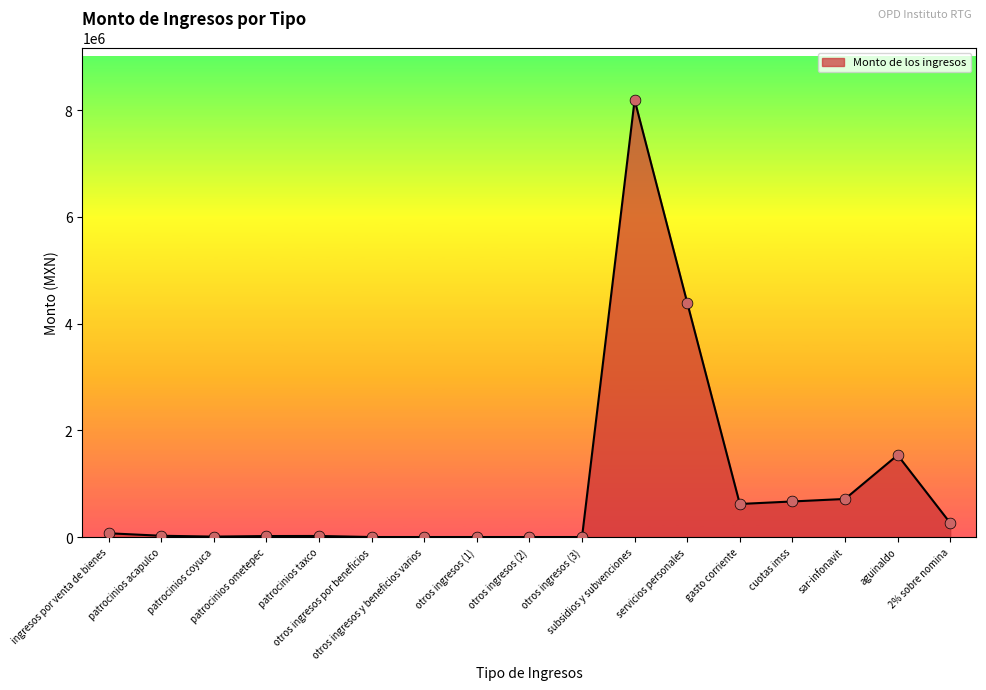

Which has a higher value, sar-infonavit or patrocinios acapulco?

sar-infonavit